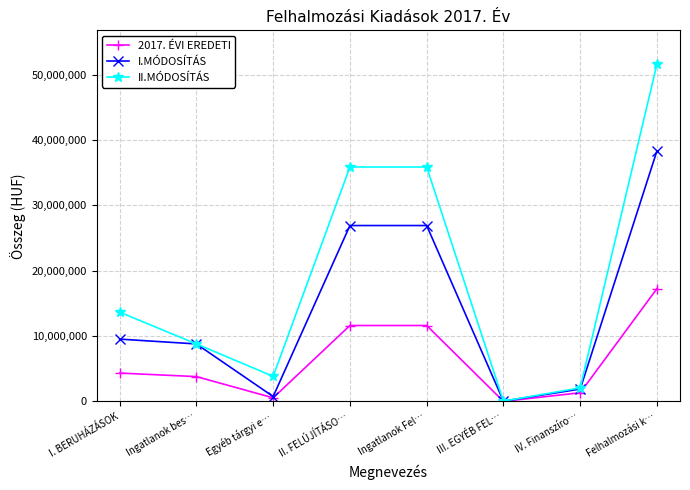

What is the difference between the maximum and minimum values in the I.MÓDOSÍTÁS series?

38339500